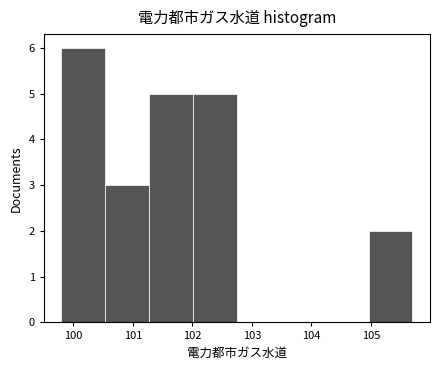

Reading left to right, transcribe this chart: for each bar, give the range it covers on the x-axis and its height. Neither the bar edges nor the heights are printed on the chart, so give them approximately, as read against the axes.

99.8 to 100.5: 6
100.5 to 101.3: 3
101.3 to 102.0: 5
102.0 to 102.8: 5
102.8 to 103.5: 0
103.5 to 104.2: 0
104.2 to 105.0: 0
105.0 to 105.7: 2